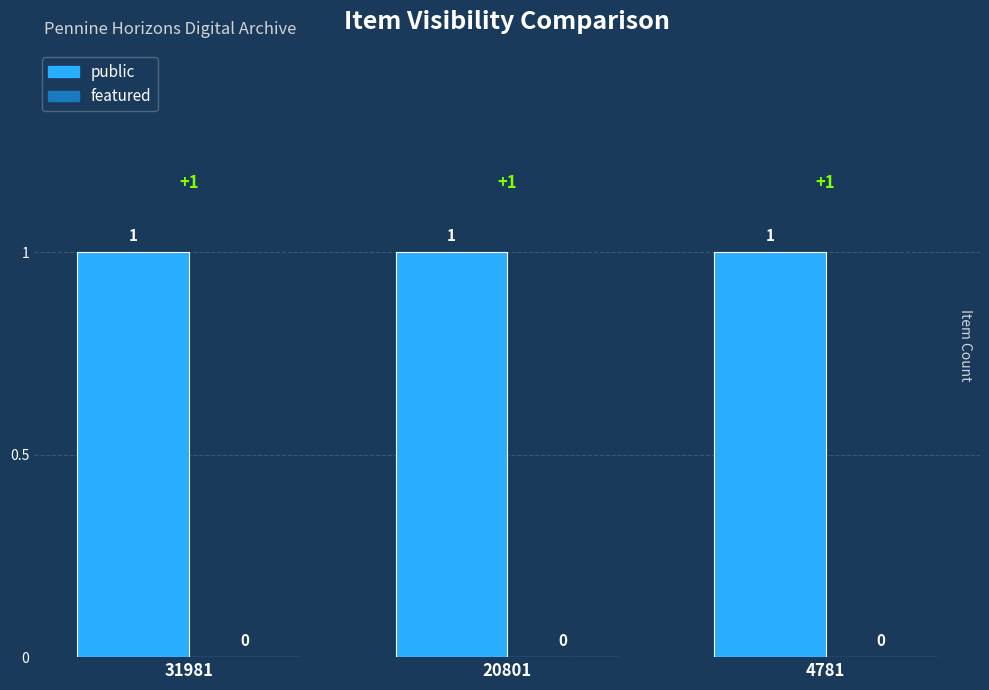

Are the bars horizontal?

No